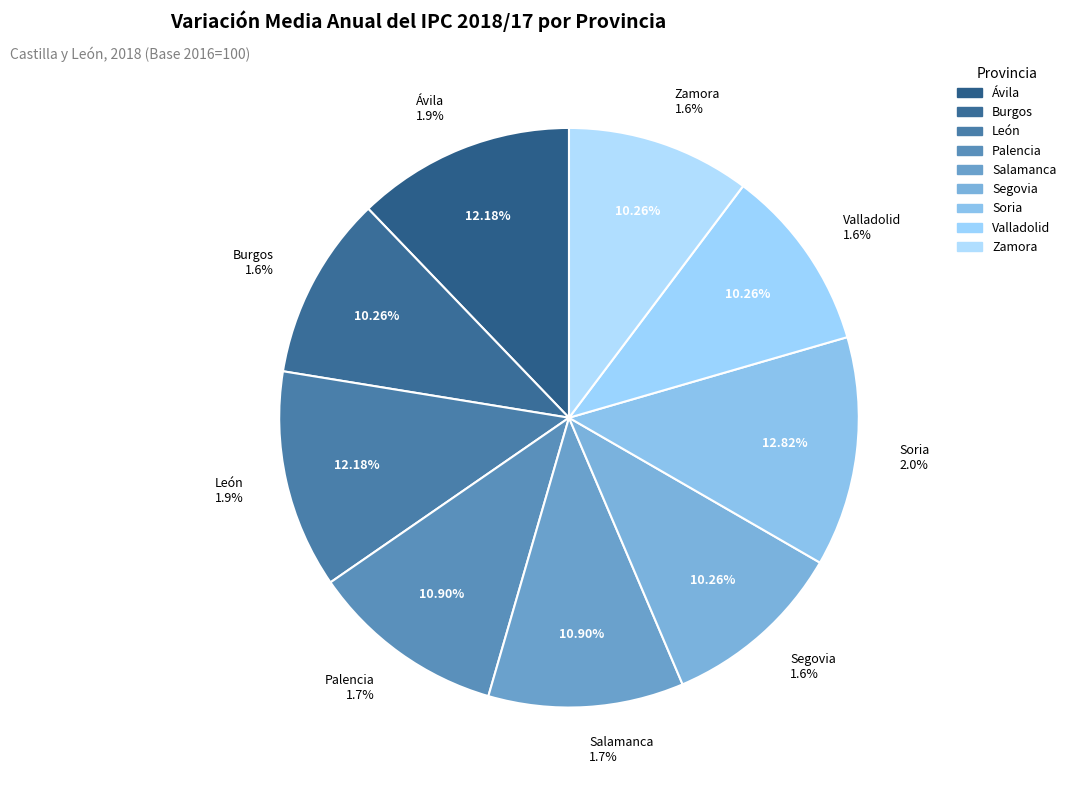

The Segovia slice represents 10% of the pie. True or false?

True